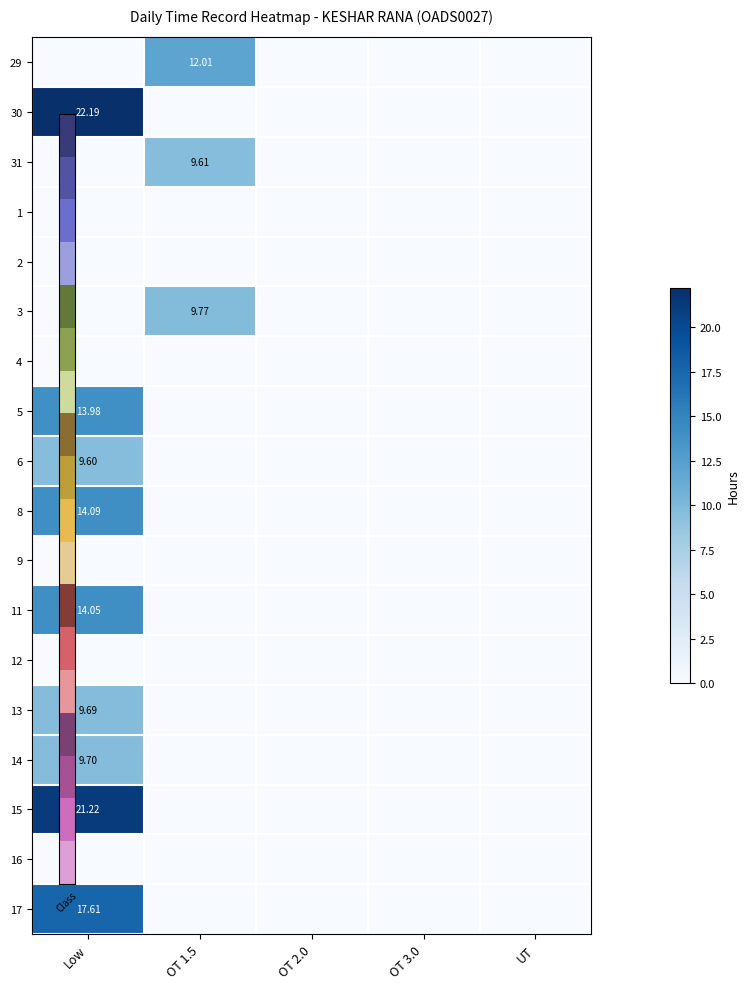

What is the difference between the maximum and minimum values in the 5 series?

14.0